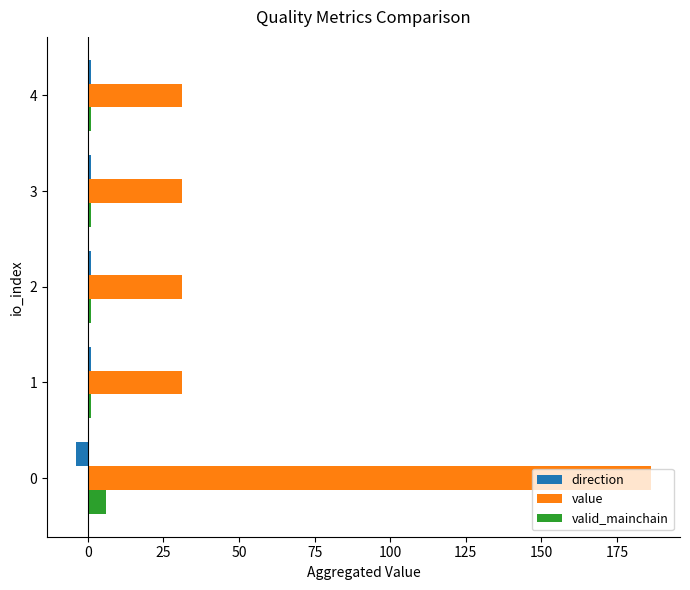

What is the maximum value shown in the chart?

186.4